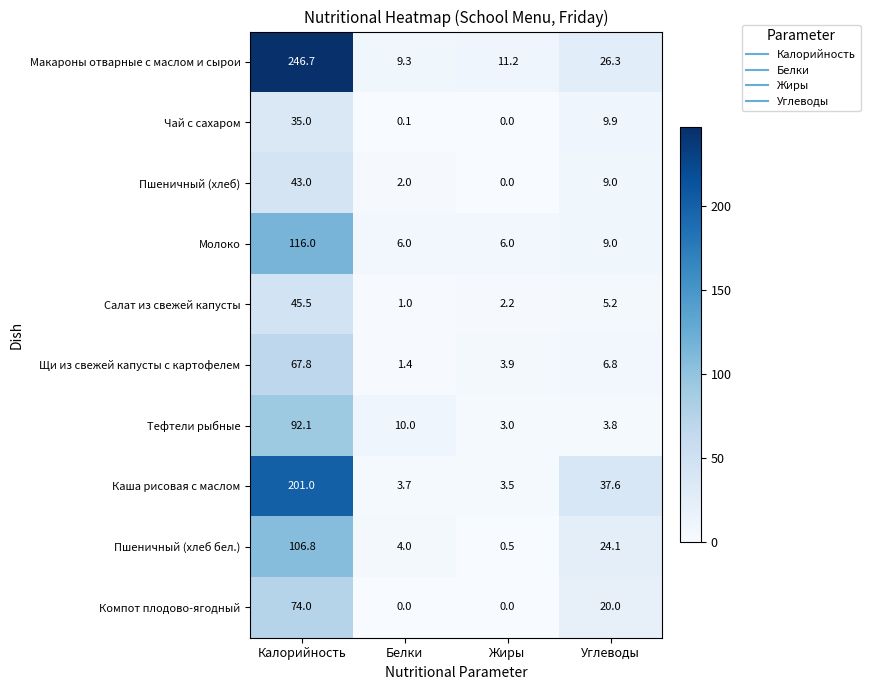

True or false: Макароны отварные с маслом и сырои has a value of 26.3 at Углеводы.

True